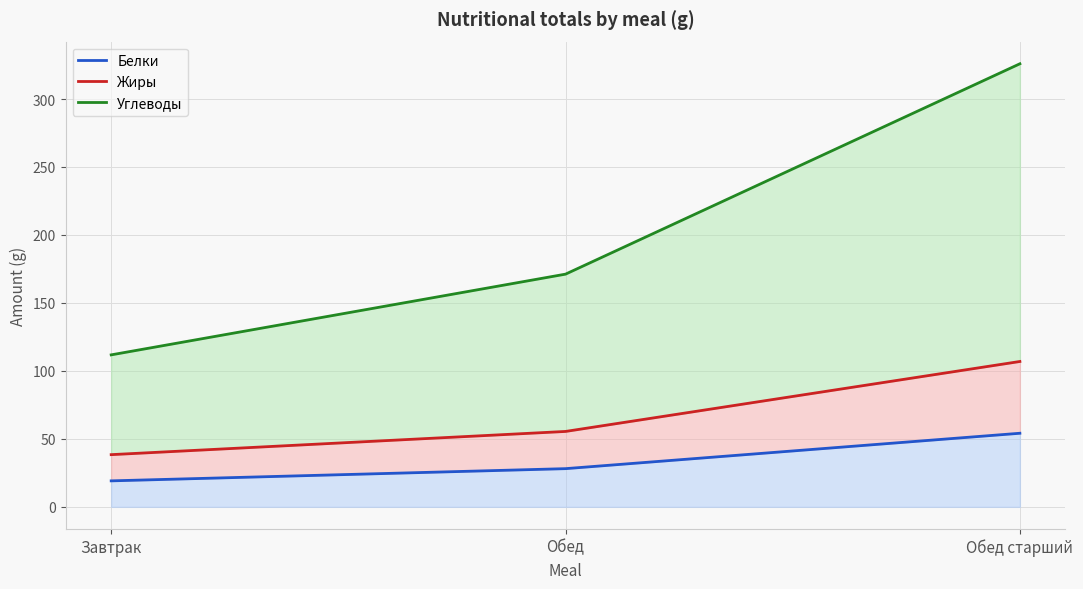

Where does the Углеводы series first go above 171?

Обед